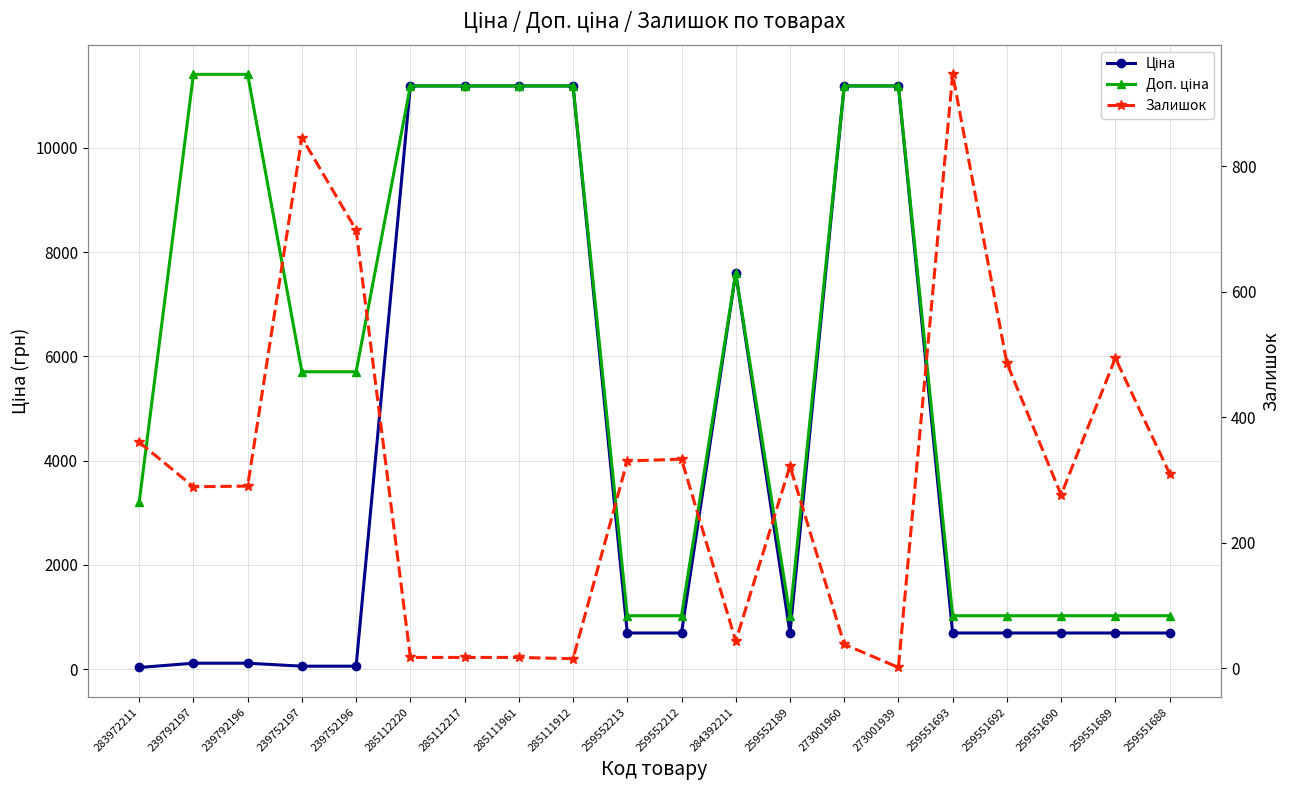

What is the spread (max minus min) of values at 283972211?

3172.9